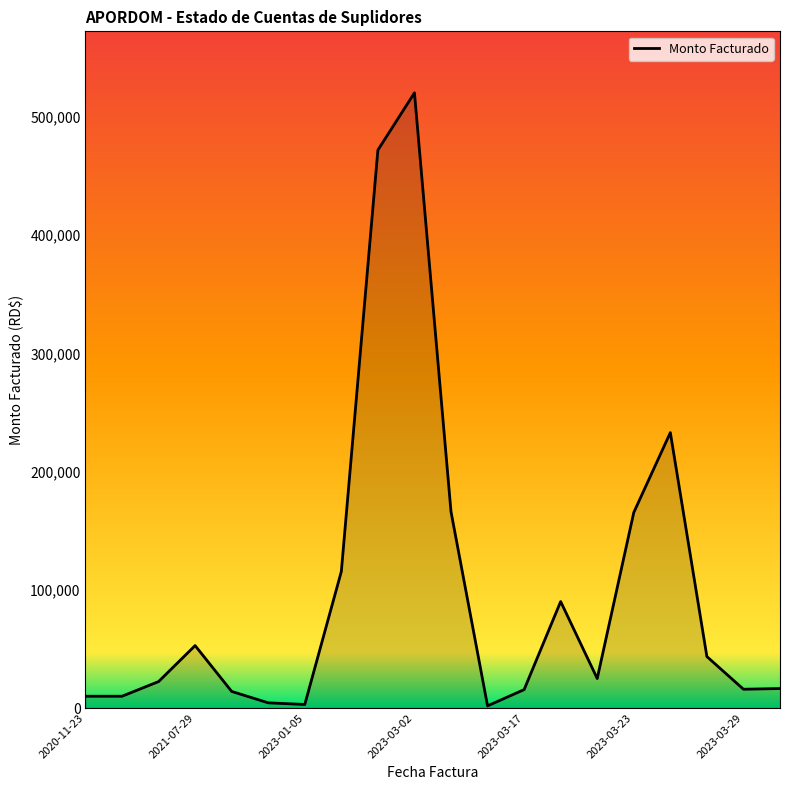

What is the greatest value displayed?

520380.0